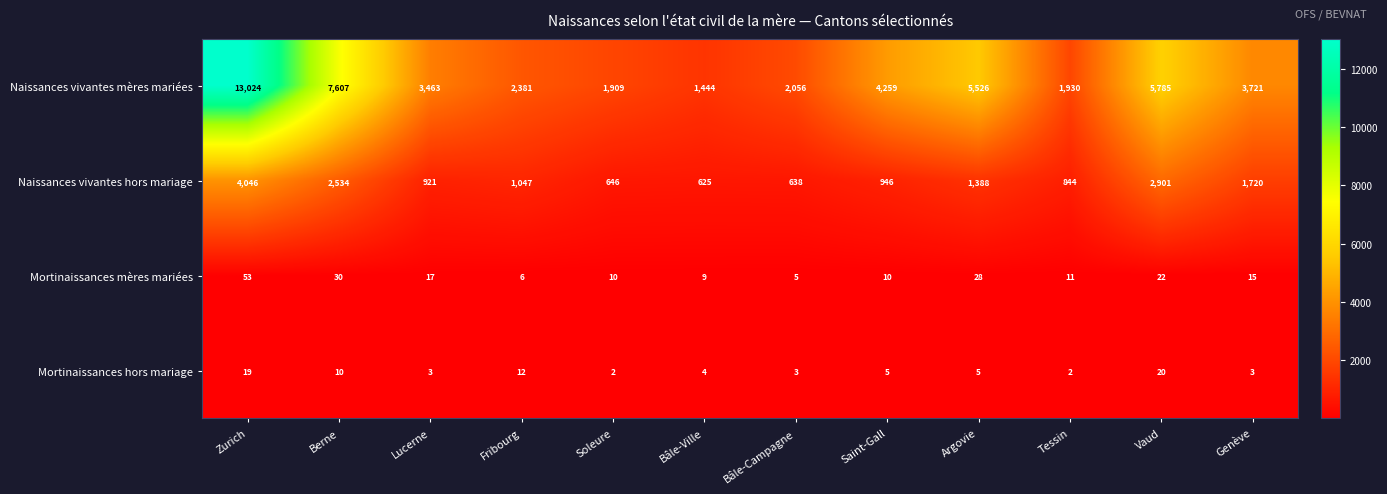

Which series changed the most between Lucerne and Bâle-Ville?

Naissances vivantes mères mariées